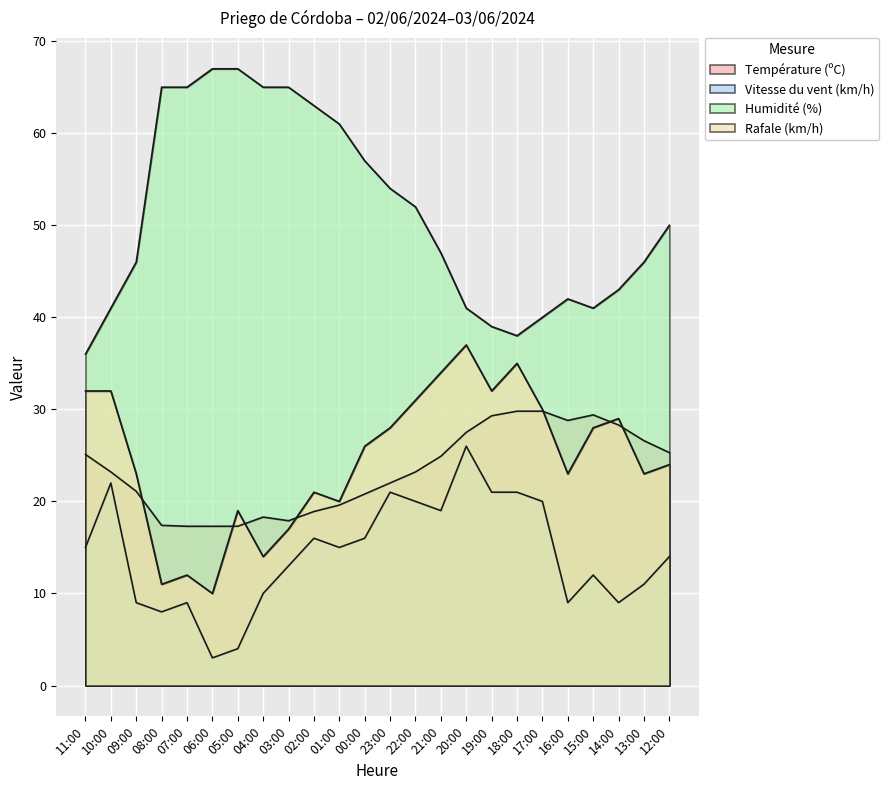

What is the approximate value of Température (ºC) at 05:00?

17.3